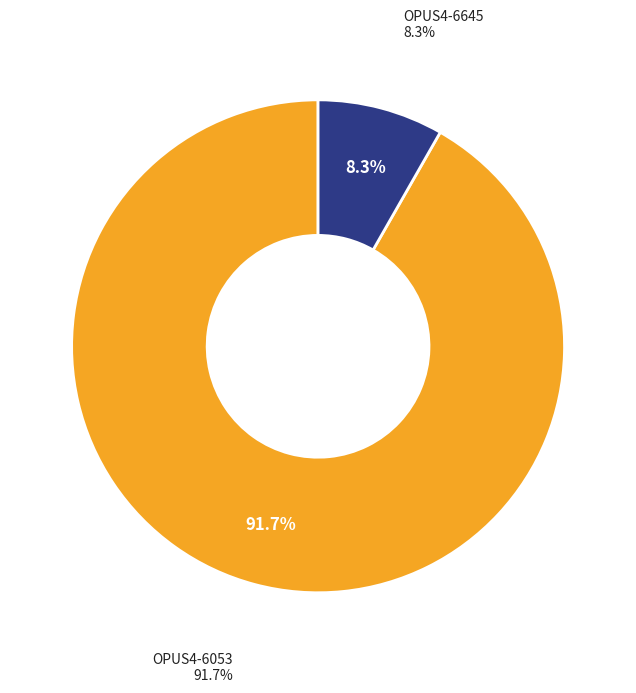

Rank the categories by value from lowest to highest.

OPUS4-6645, OPUS4-6053